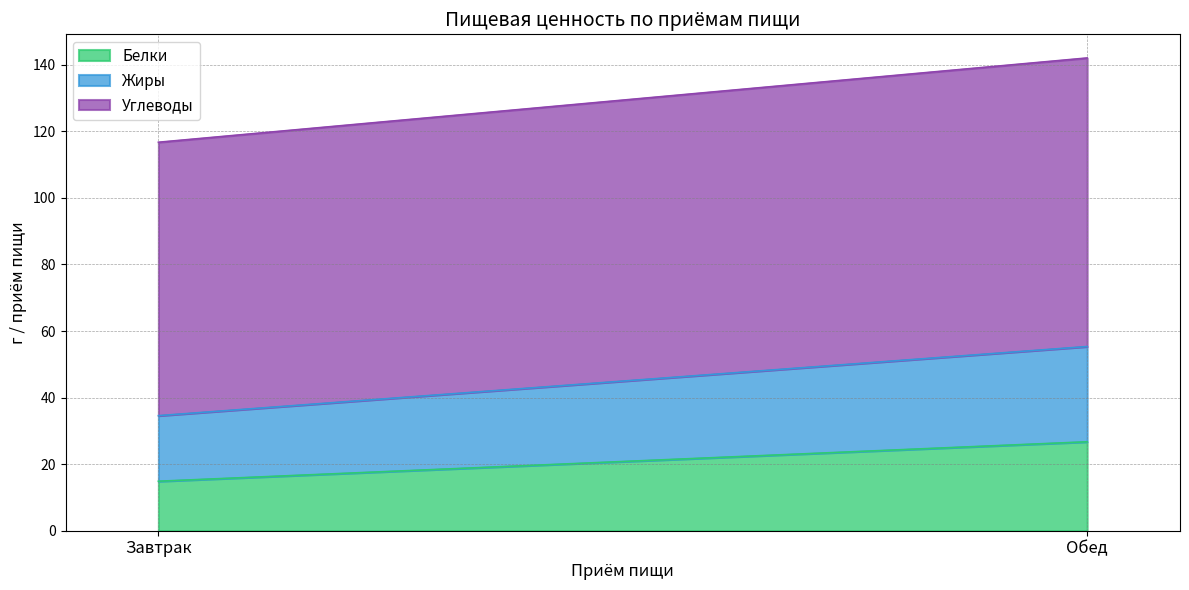

At which label is Белки closest to 20?

Завтрак